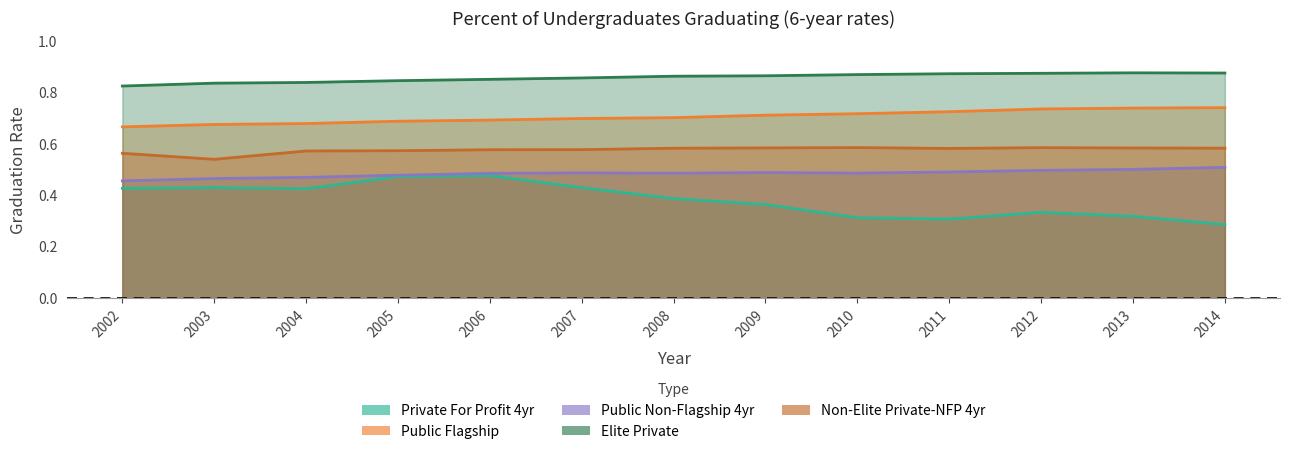

Count the Private For Profit 4yr values in the range 0 to 1.

13